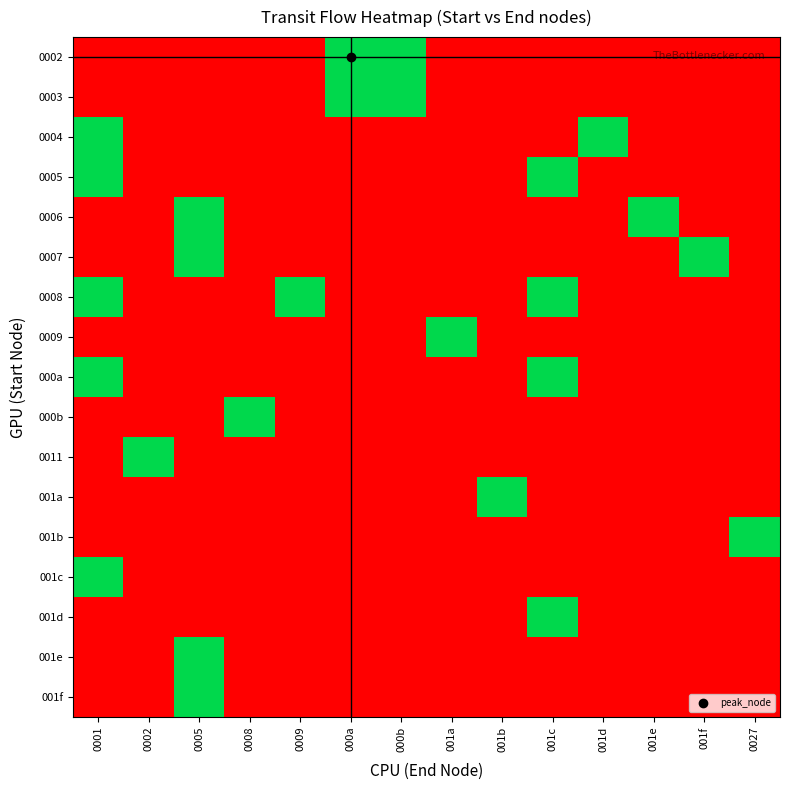

What is the highest value of the 0007 series?

1